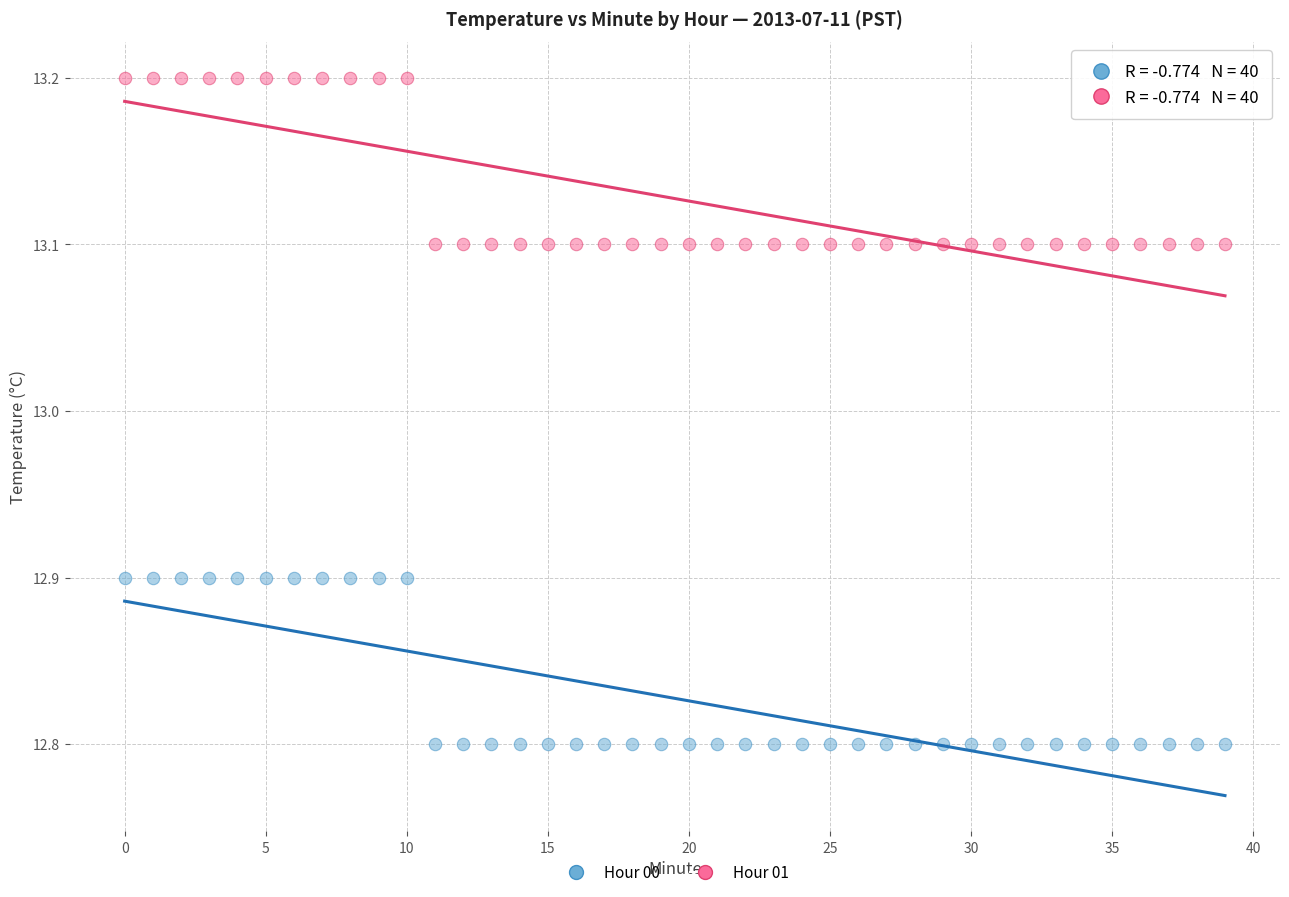

Across all data points, what is the range of Y values (max minus min)?

0.4